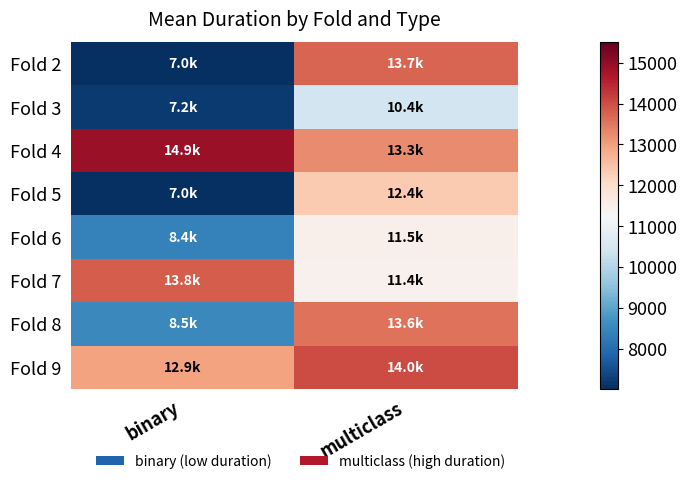

Which label corresponds to the largest value in the chart?

binary